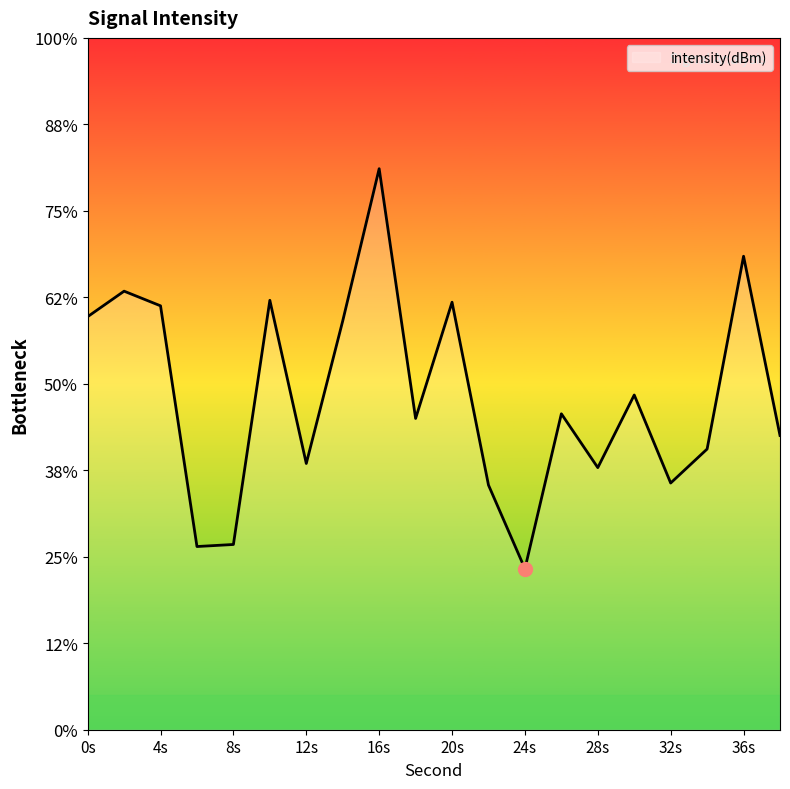

What is the greatest value displayed?

-119.5